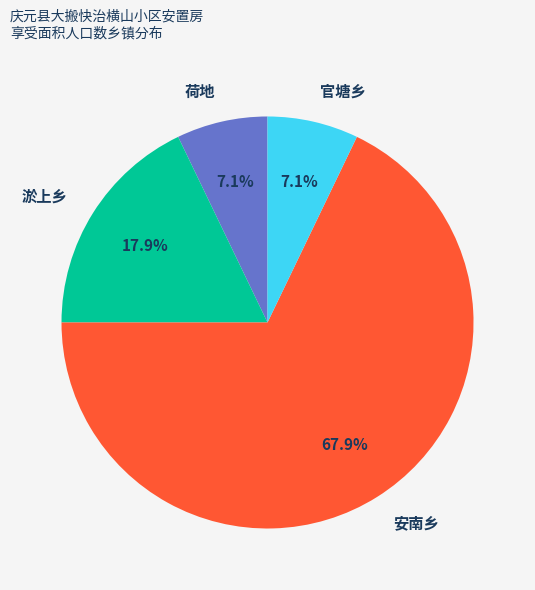

What percentage is NOT represented by 官塘乡?

92.9%